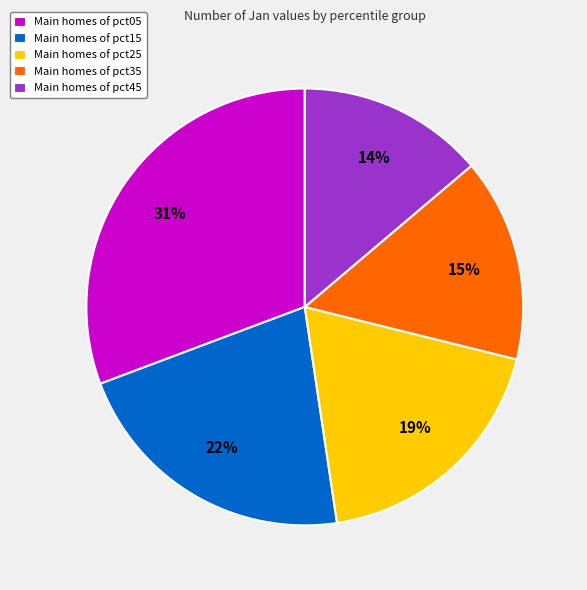

Does any single category account for the majority?

No